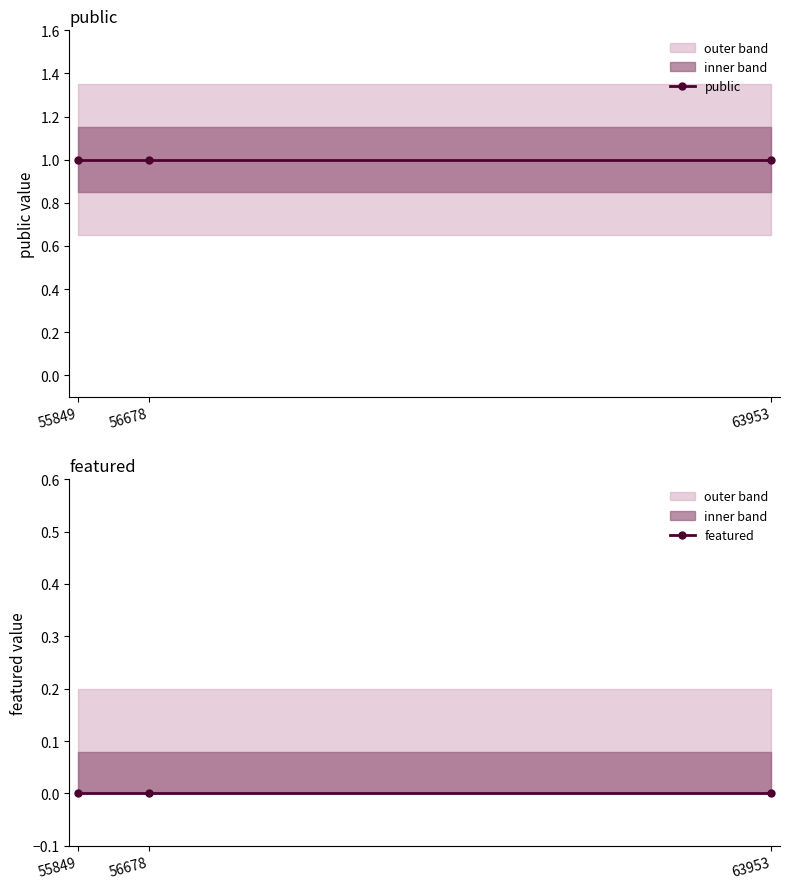

At which category is the sum across all series the highest?

55849